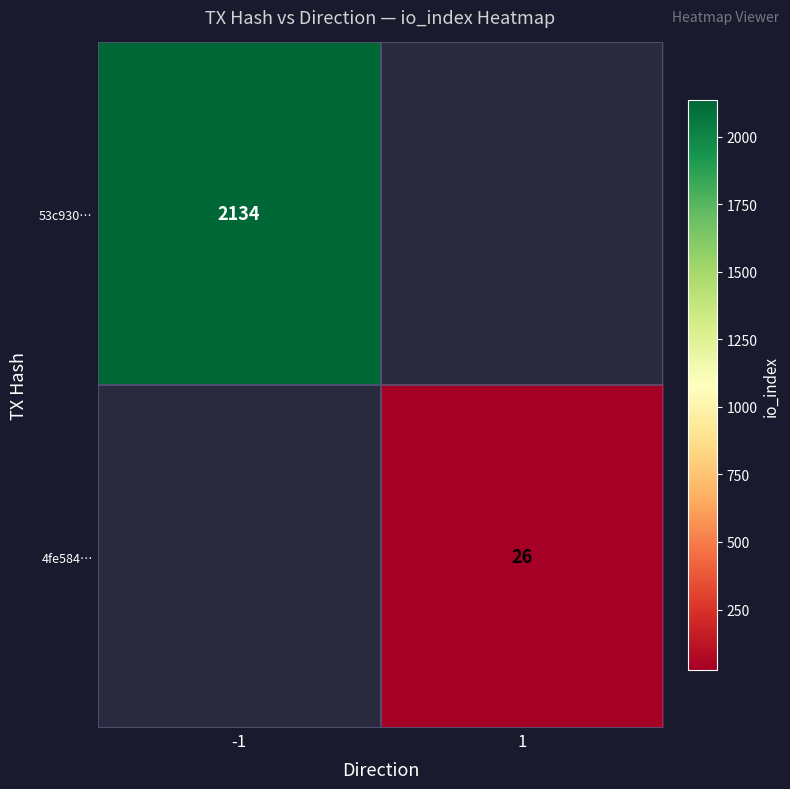

The value of 4fe584… at 1 is 16. True or false?

False